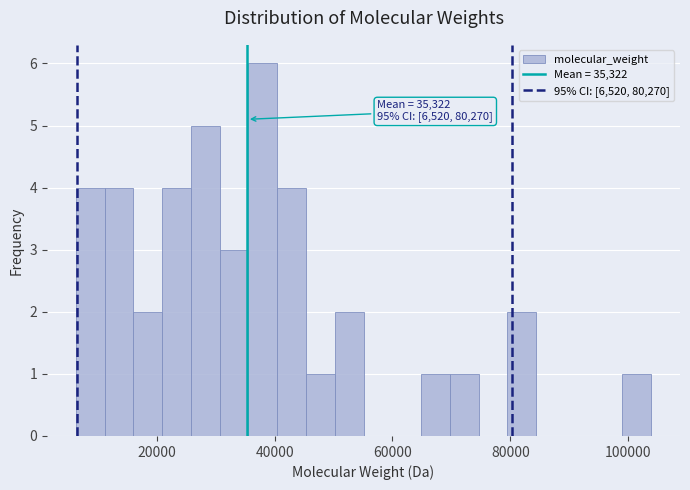

Around what value on the x-axis is the tallest bar? Give the approximate position of its centre, as read against the axis.

38000